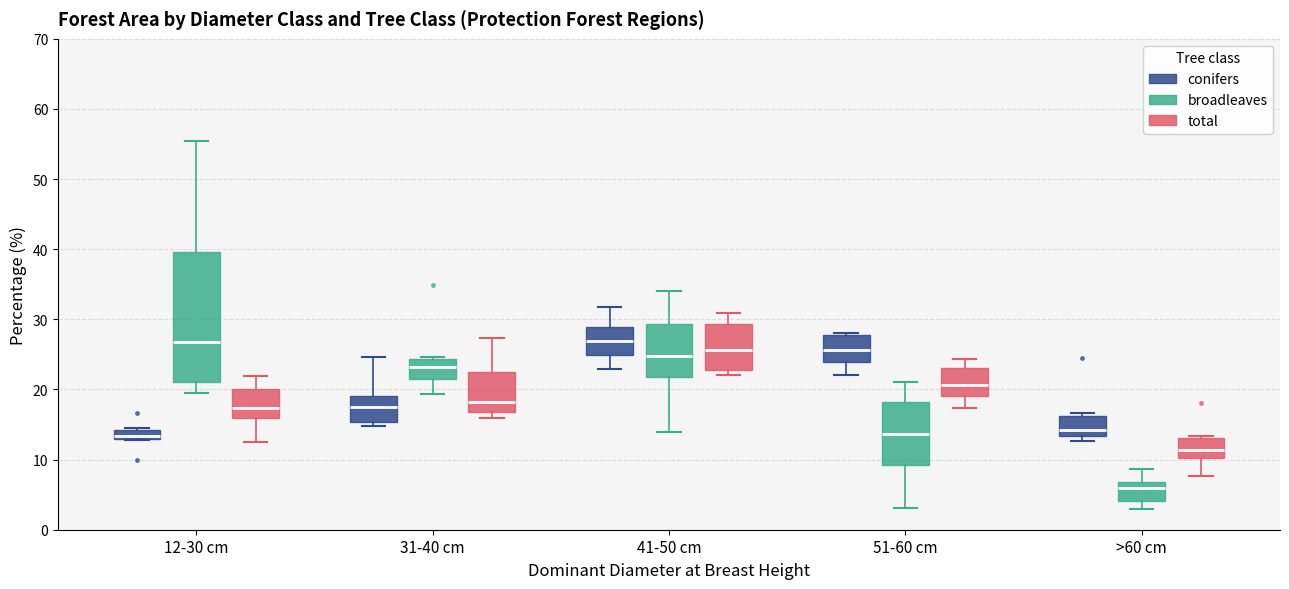

Where does the median line of the box for 41-50 cm (broadleaves) sit on the y-axis? The values are not printed on the chart, so give them approximately, as read against the axis.

25